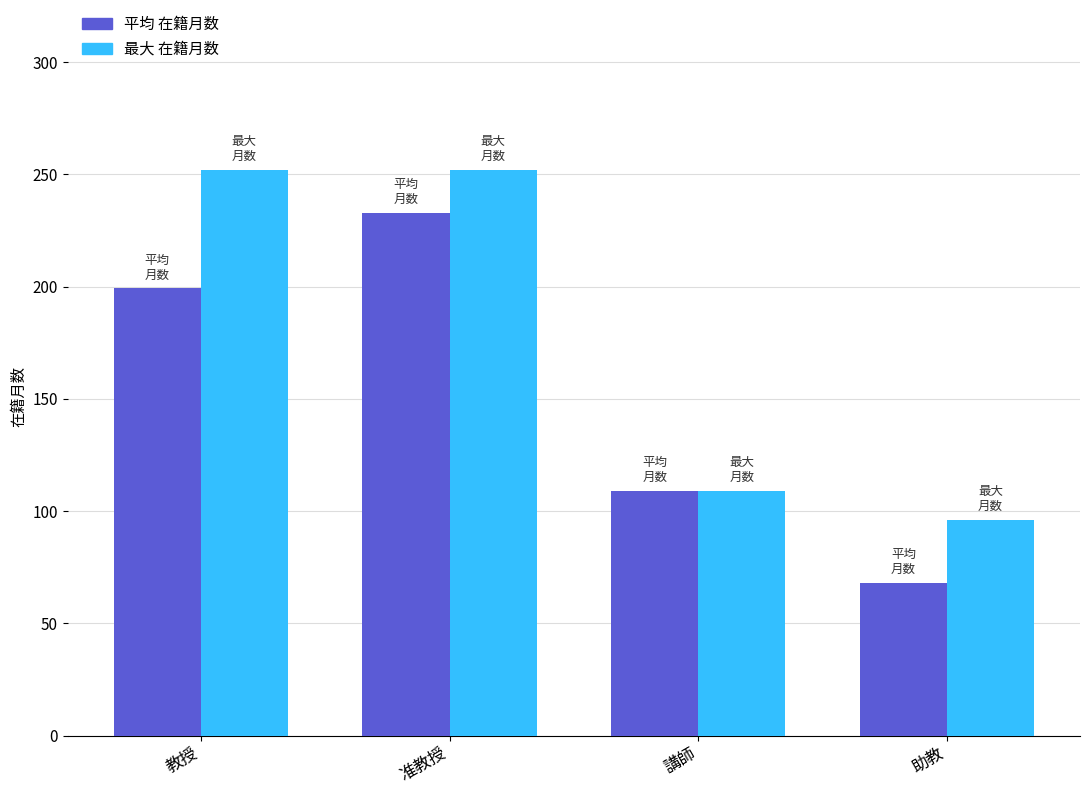

What is the total value across all series at 准教授?

484.8